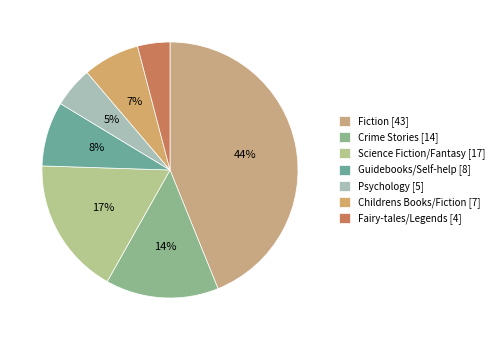

To the nearest percent, what percentage of the pie is Psychology?

5%